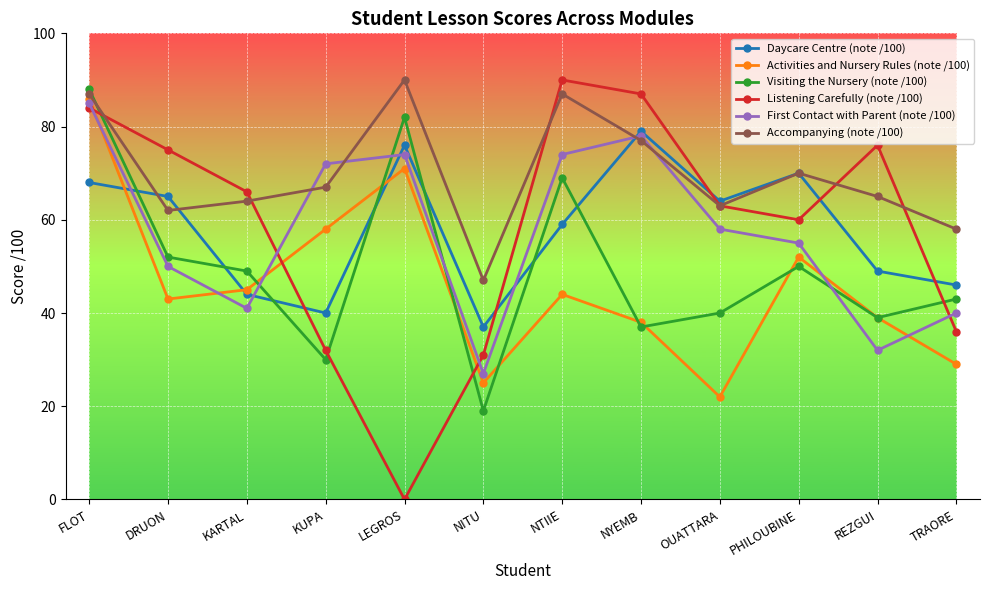

At which category is the sum across all series the highest?

FLOT